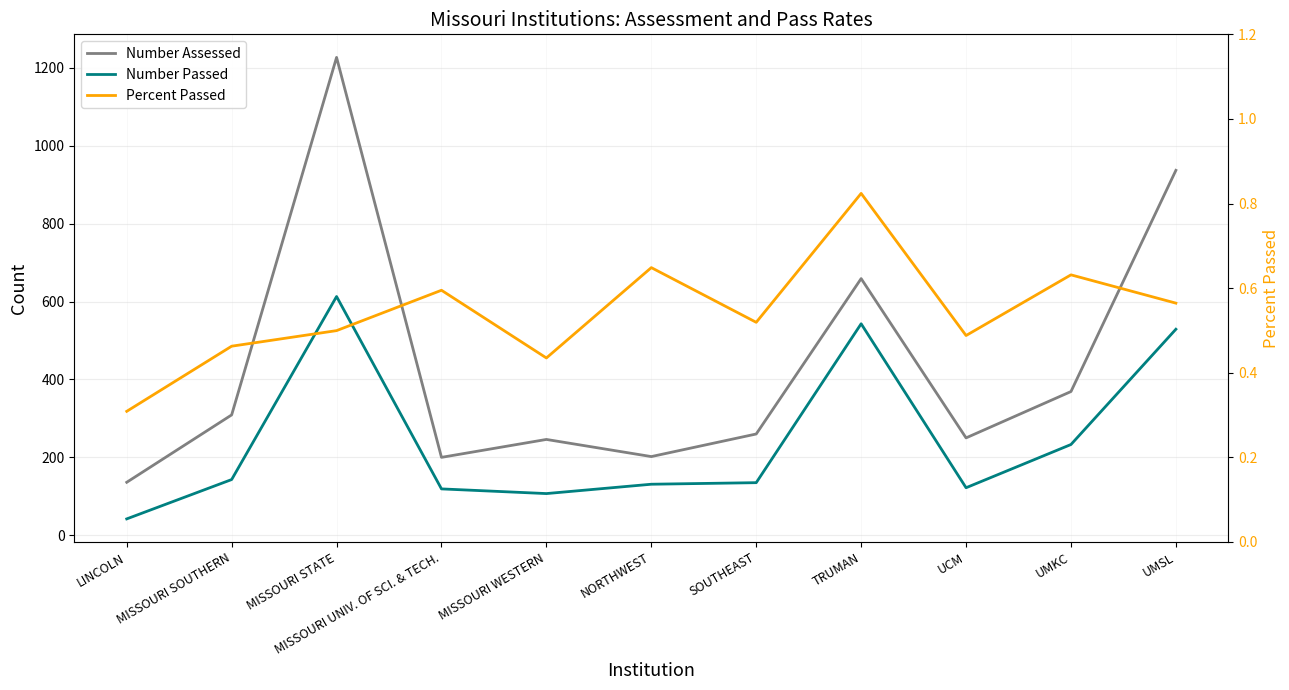

Where is the first local minimum for Percent Passed?

MISSOURI WESTERN